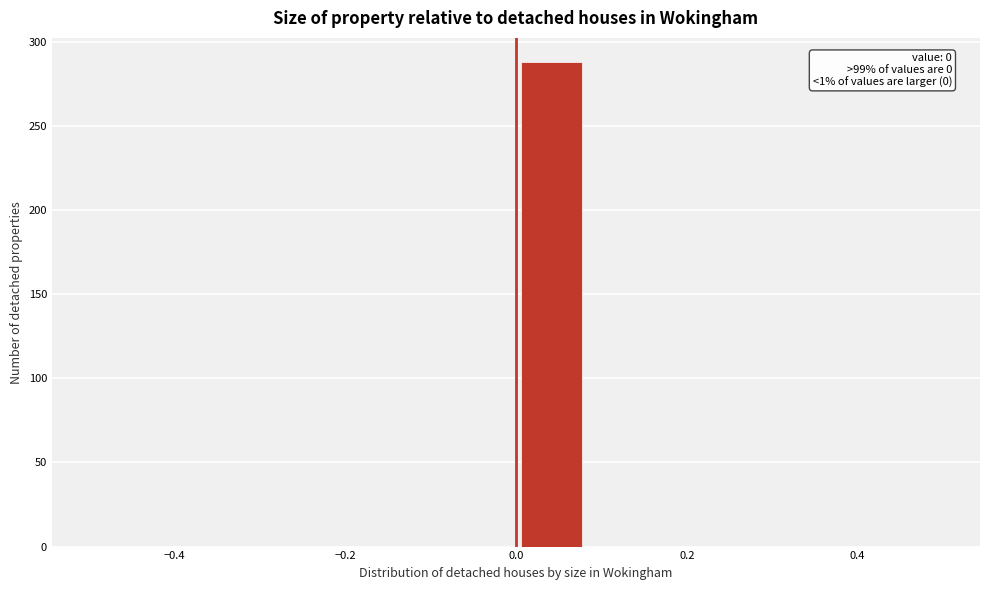

Which range on the x-axis has the tallest bar?

0.00 to 0.08